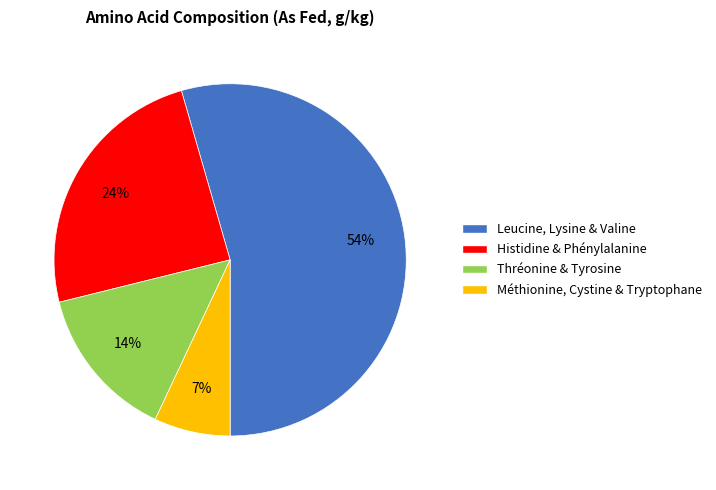

Between Leucine, Lysine & Valine and Méthionine, Cystine & Tryptophane, which is larger?

Leucine, Lysine & Valine